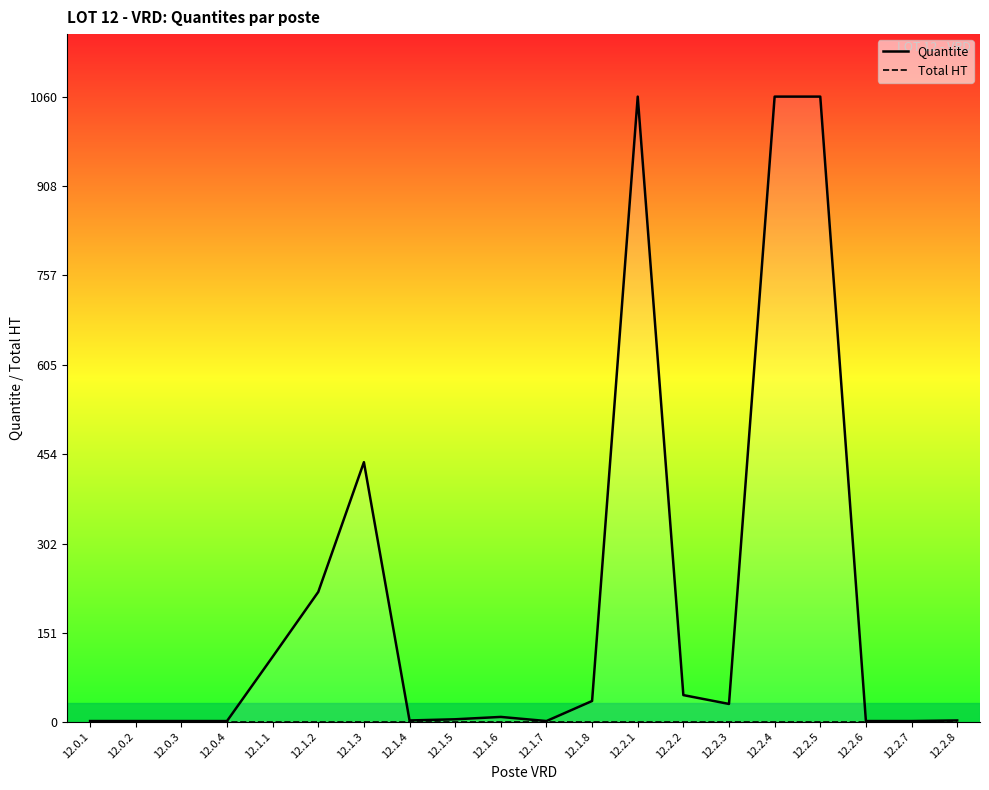

Is the value of Quantite at 12.1.7 greater than the value of Total HT at 12.1.7?

Yes